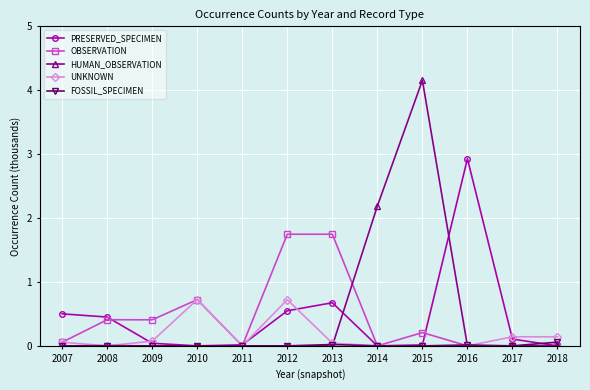

True or false: UNKNOWN has more than 1 points higher than both neighbors.

True